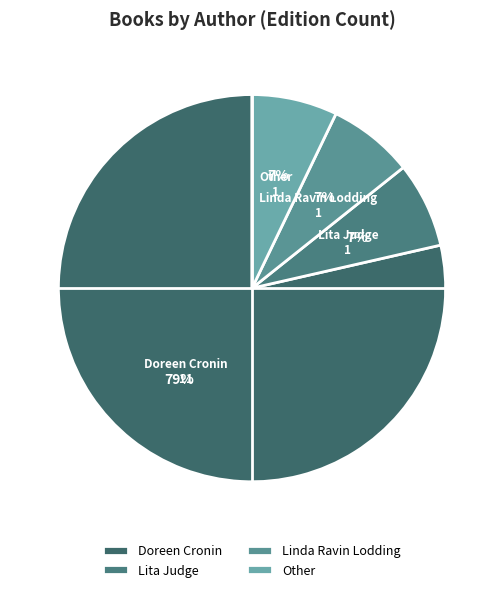

How many slices are in this pie chart?

4